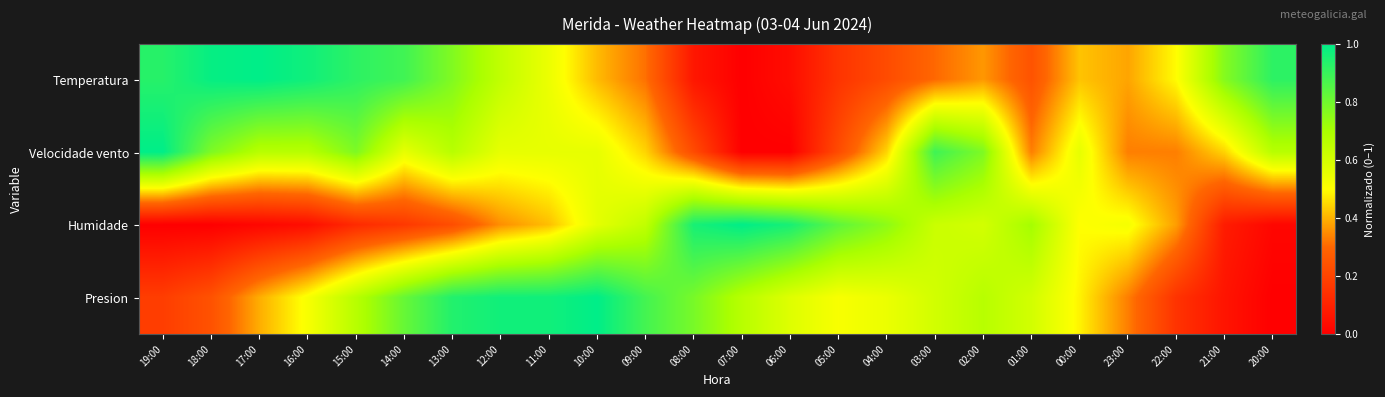

Reading right to left, list all the values displayed in this chart.

Temperatura: 20:00=0.9	21:00=0.8	22:00=0.5	23:00=0.4	00:00=0.4	01:00=0.2	02:00=0.4	03:00=0.3	04:00=0.2	05:00=0.2	06:00=0.0	07:00=0.0	08:00=0.1	09:00=0.3	10:00=0.4	11:00=0.5	12:00=0.6	13:00=0.8	14:00=0.9	15:00=0.9	16:00=1.0	17:00=1.0	18:00=1.0	19:00=0.9
Velocidade vento: 20:00=0.7	21:00=0.4	22:00=0.3	23:00=0.3	00:00=0.6	01:00=0.3	02:00=0.8	03:00=0.9	04:00=0.4	05:00=0.2	06:00=0.0	07:00=0.0	08:00=0.2	09:00=0.4	10:00=0.6	11:00=0.6	12:00=0.6	13:00=0.7	14:00=0.6	15:00=0.8	16:00=0.7	17:00=0.7	18:00=0.8	19:00=1.0
Humidade: 20:00=0.0	21:00=0.1	22:00=0.4	23:00=0.5	00:00=0.5	01:00=0.7	02:00=0.6	03:00=0.6	04:00=0.8	05:00=0.8	06:00=1.0	07:00=1.0	08:00=1.0	09:00=0.6	10:00=0.6	11:00=0.4	12:00=0.4	13:00=0.2	14:00=0.2	15:00=0.1	16:00=0.0	17:00=0.0	18:00=0.0	19:00=0.0
Presion: 20:00=0.0	21:00=0.1	22:00=0.2	23:00=0.3	00:00=0.5	01:00=0.6	02:00=0.7	03:00=0.6	04:00=0.5	05:00=0.5	06:00=0.6	07:00=0.7	08:00=0.8	09:00=0.9	10:00=1.0	11:00=1.0	12:00=1.0	13:00=0.9	14:00=0.8	15:00=0.7	16:00=0.5	17:00=0.4	18:00=0.2	19:00=0.2